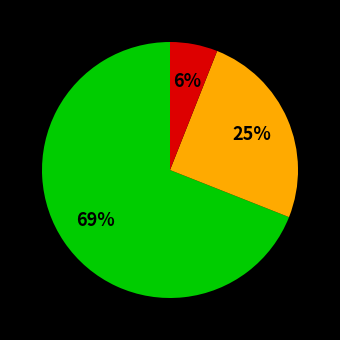

How many slices are in this pie chart?

3